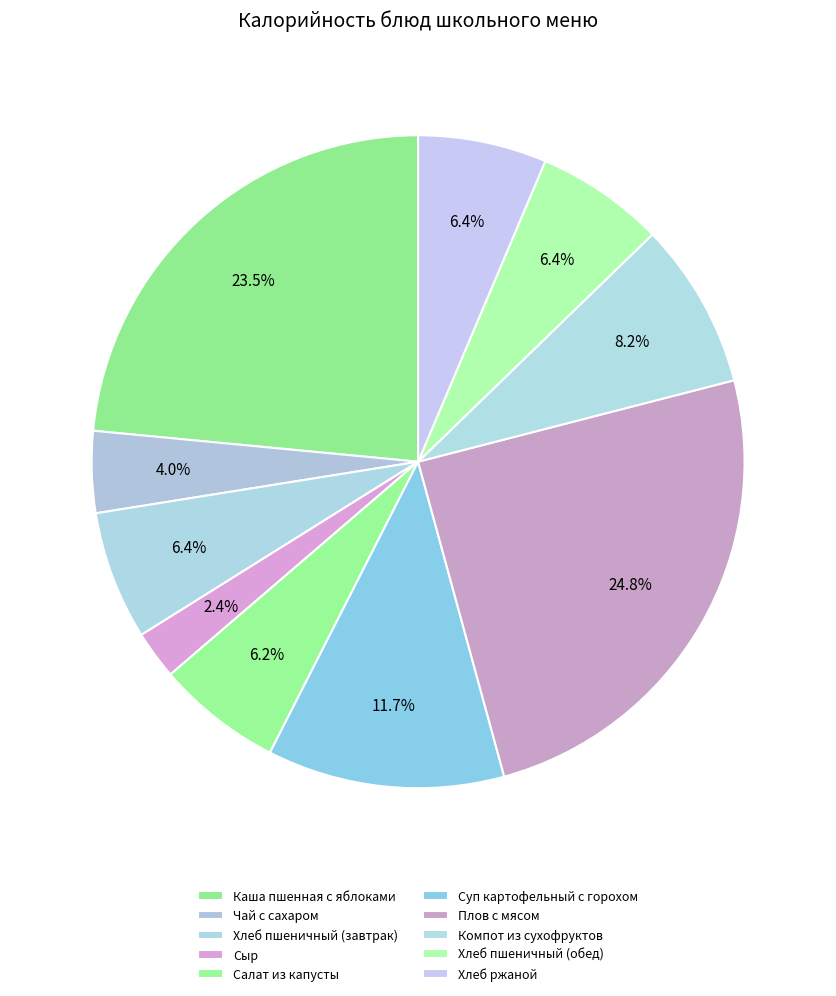

Which category has the biggest portion of the pie?

Плов с мясом